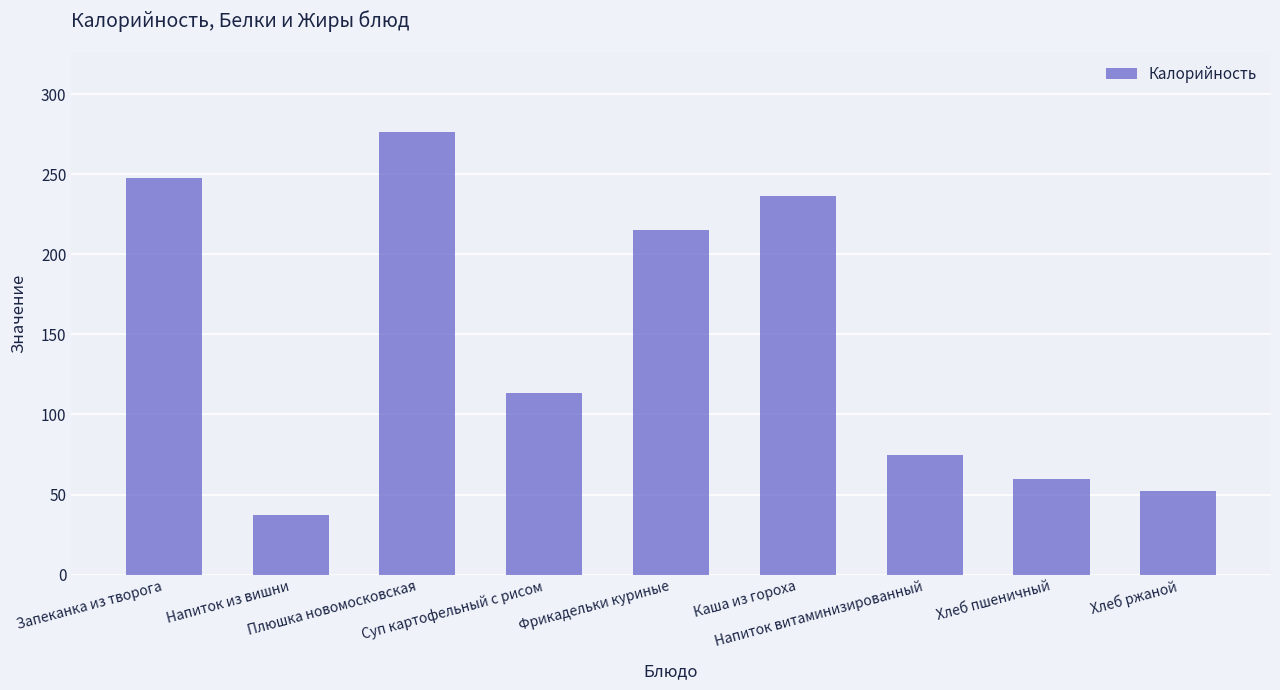

Which label corresponds to the smallest value in the chart?

Напиток из вишни